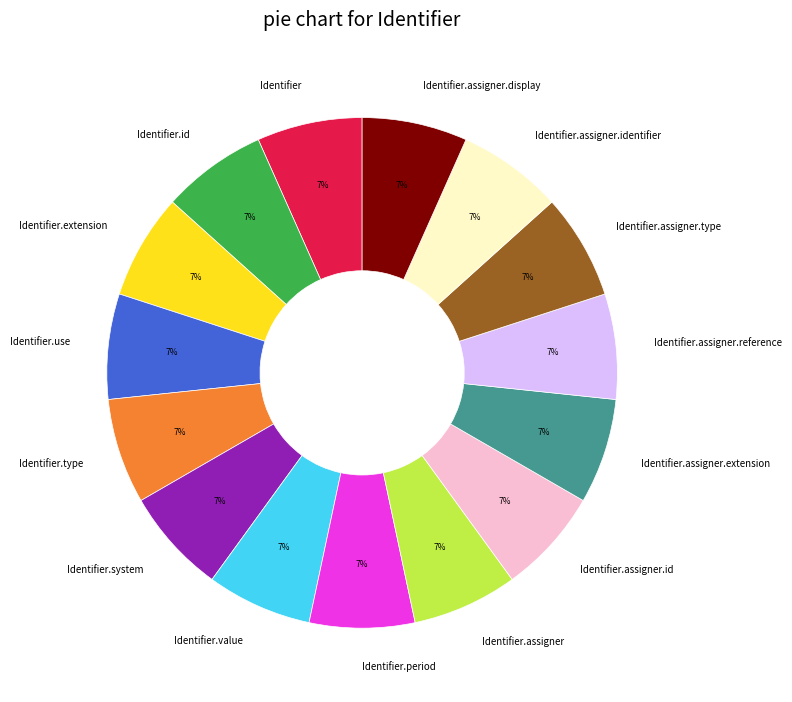

To the nearest percent, what is the combined percentage of Identifier.assigner.display and Identifier.use?

13%